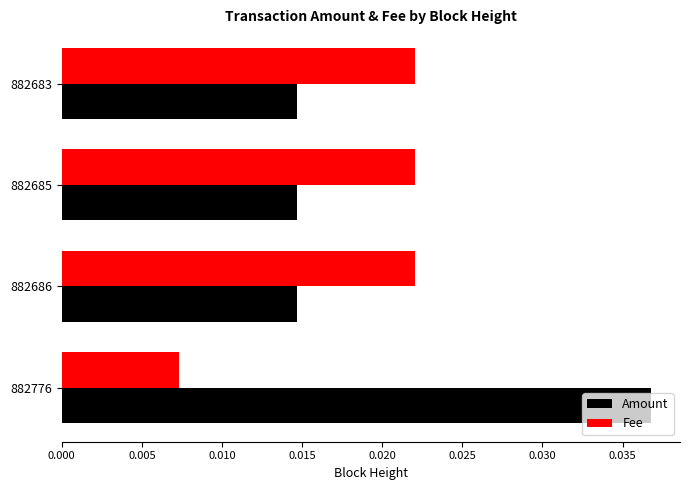

Which series has the largest total across all categories?

Amount